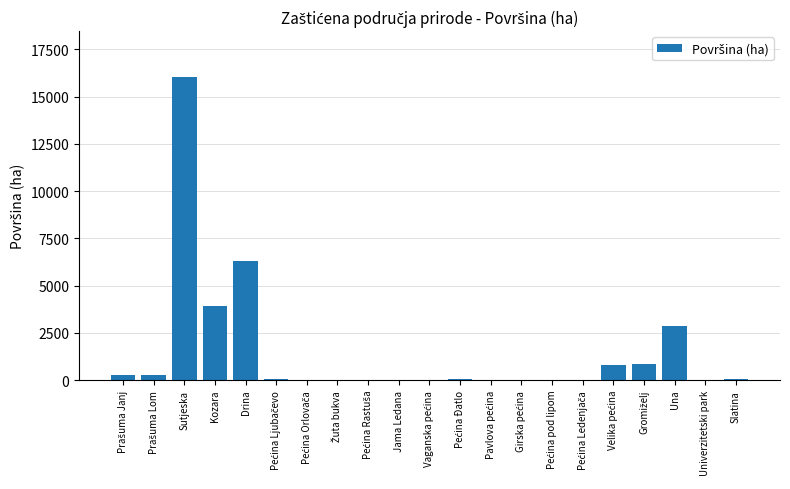

Is it true that the value at Kozara is 3907.5?

True